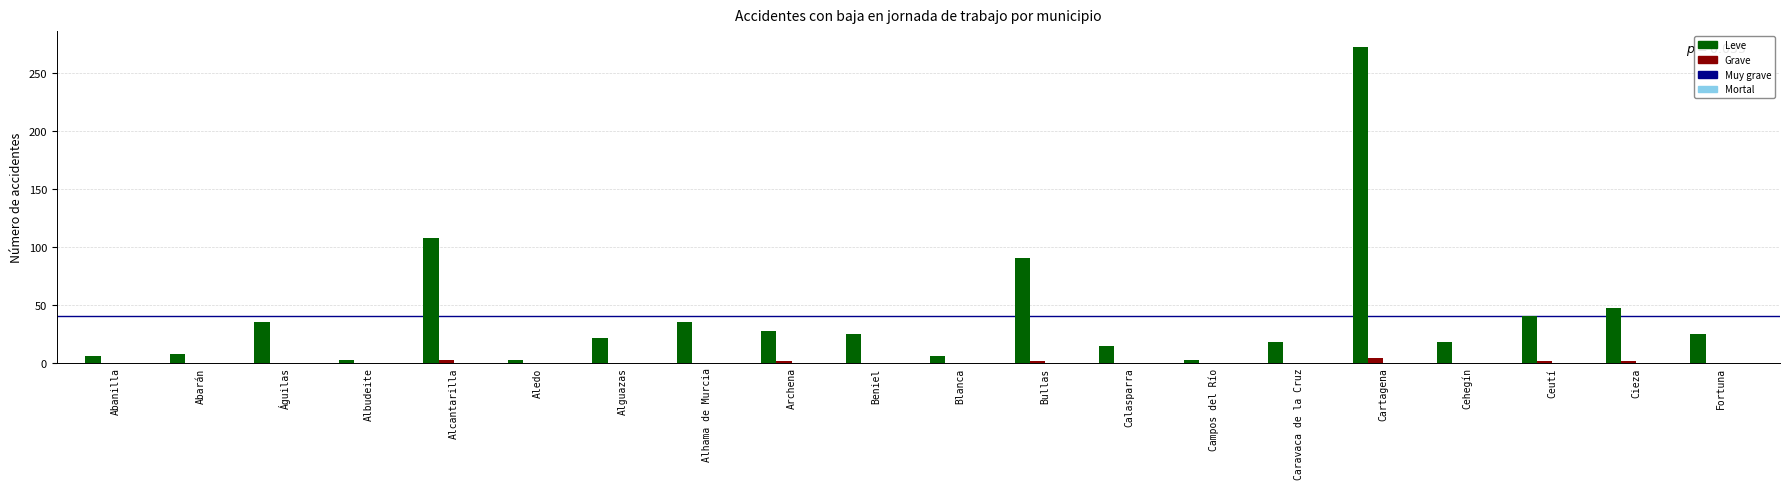

Which series has the largest total across all categories?

Leve